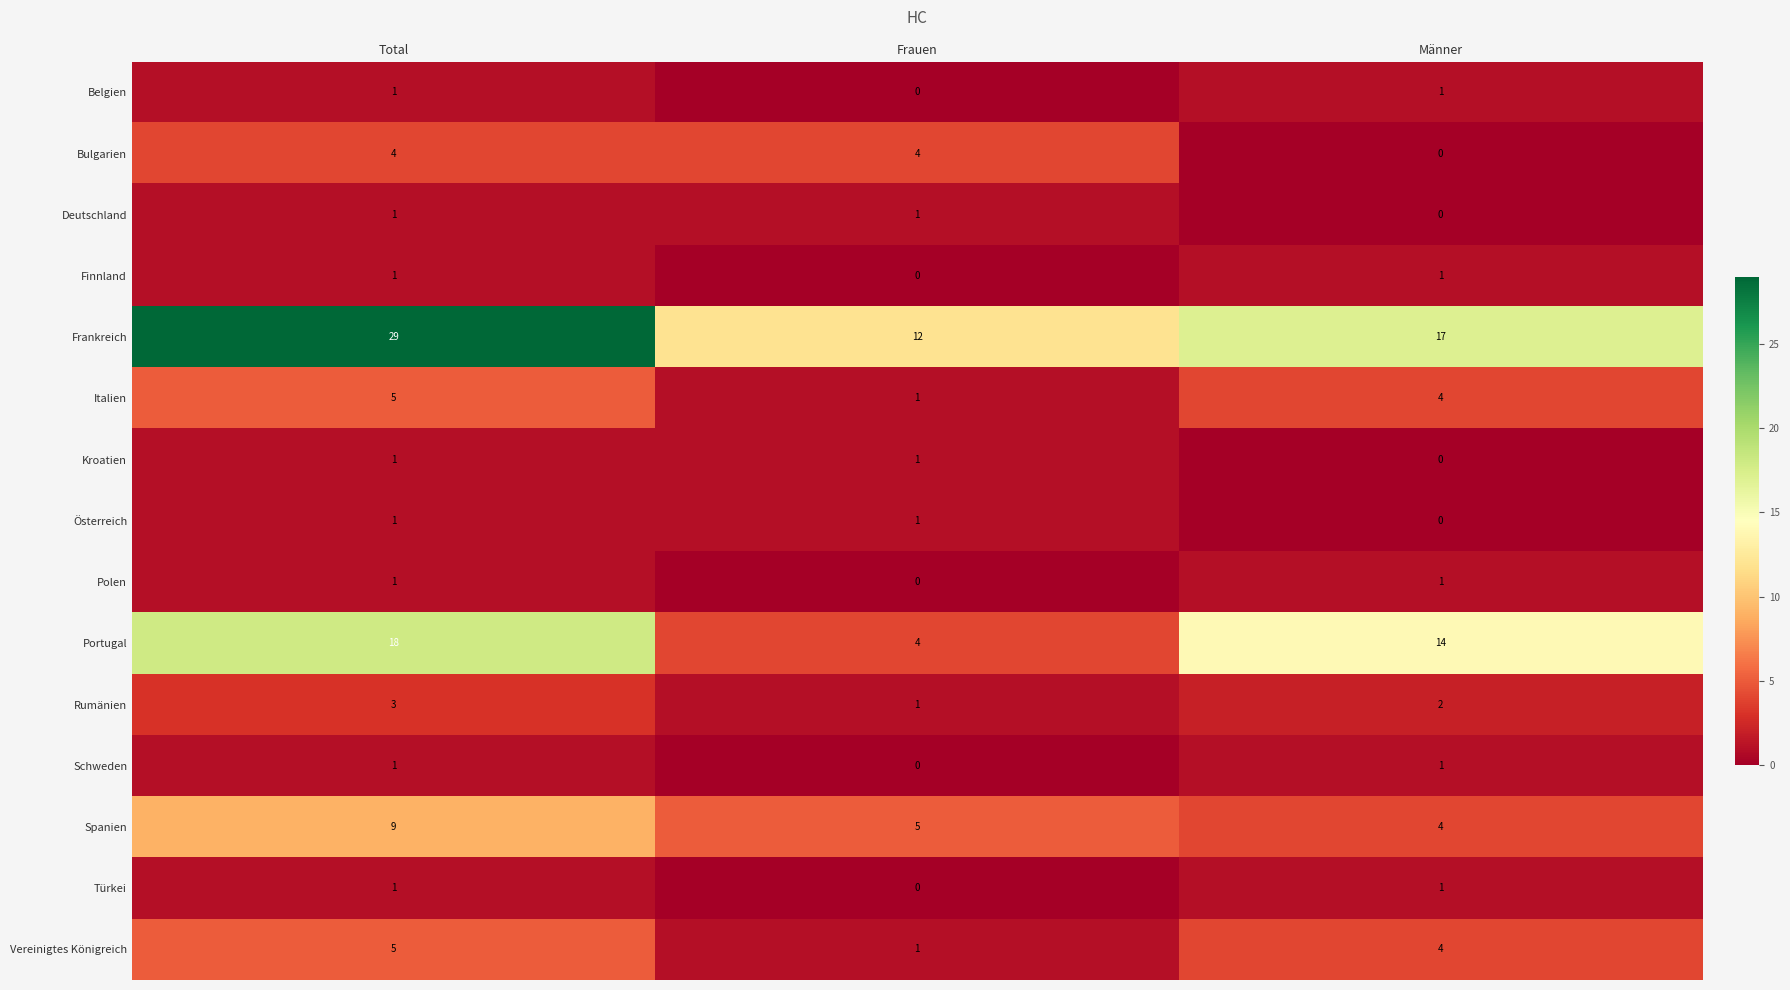

How many Portugal values are between 4 and 18?

3